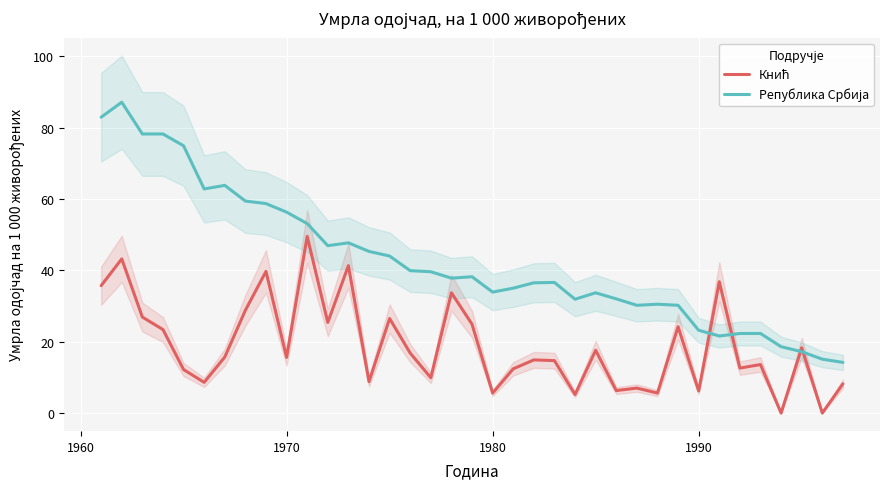

Reading left to right, list all the values displayed in this chart.

Кнић: 35.7	43.2	26.9	23.4	12.2	8.6	15.7	28.8	39.7	15.6	49.5	25.4	41.3	8.8	26.5	16.8	9.9	33.7	24.9	5.6	12.4	14.9	14.7	5.2	17.6	6.3	7.0	5.6	24.2	6.2	36.8	12.6	13.6	0.0	18.3	0.0	8.2
Република Србија: 82.9	87.1	78.2	78.2	74.9	62.8	63.8	59.4	58.7	56.3	53.1	46.9	47.7	45.3	44.0	39.9	39.6	37.8	38.2	33.9	35.0	36.5	36.6	31.9	33.7	32.0	30.2	30.5	30.2	23.2	21.6	22.3	22.3	18.6	17.2	15.1	14.2